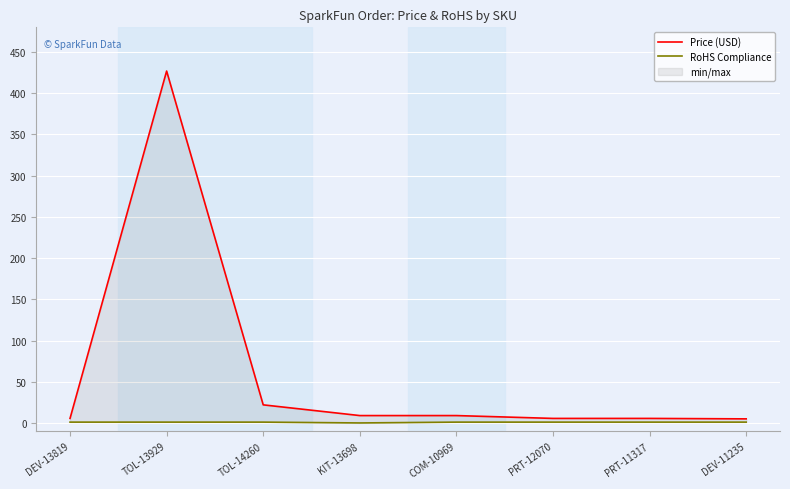

What is the label of the 5th point from the right?

KIT-13698